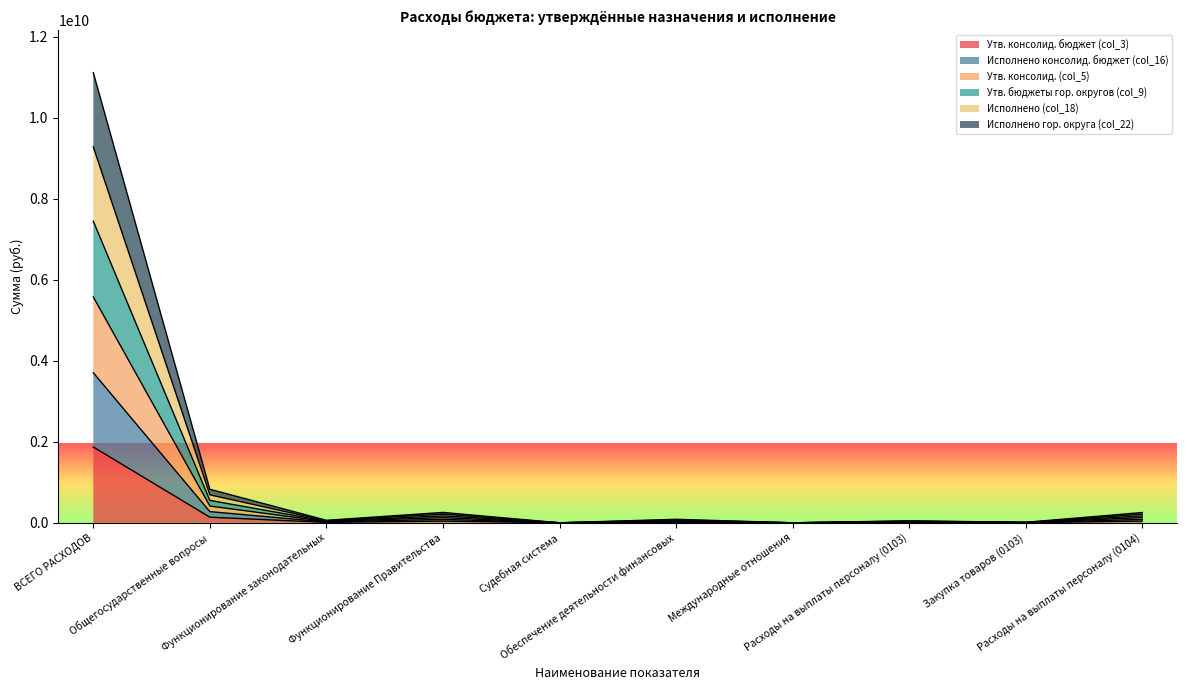

Where does the Утв. консолид. бюджет (col_3) series first go above 14495900?

ВСЕГО РАСХОДОВ